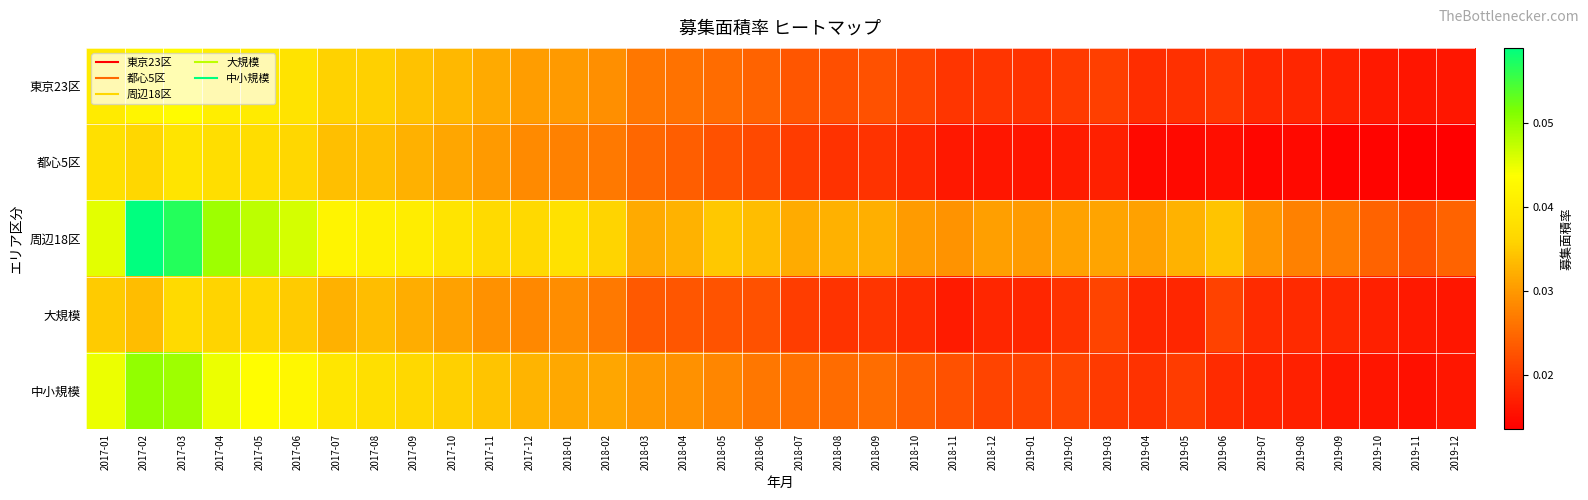

Which label corresponds to the largest value in the chart?

2017-02